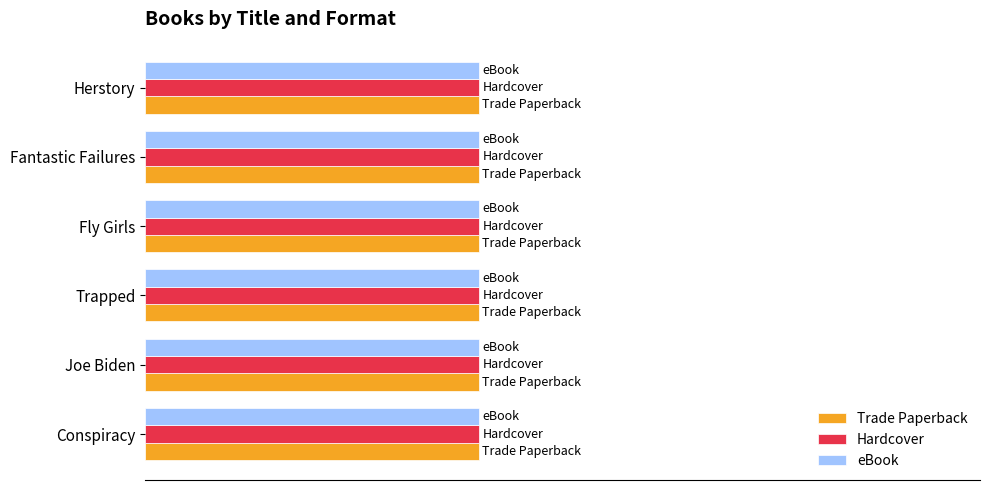

What is the total value across all series at Herstory?

439029081